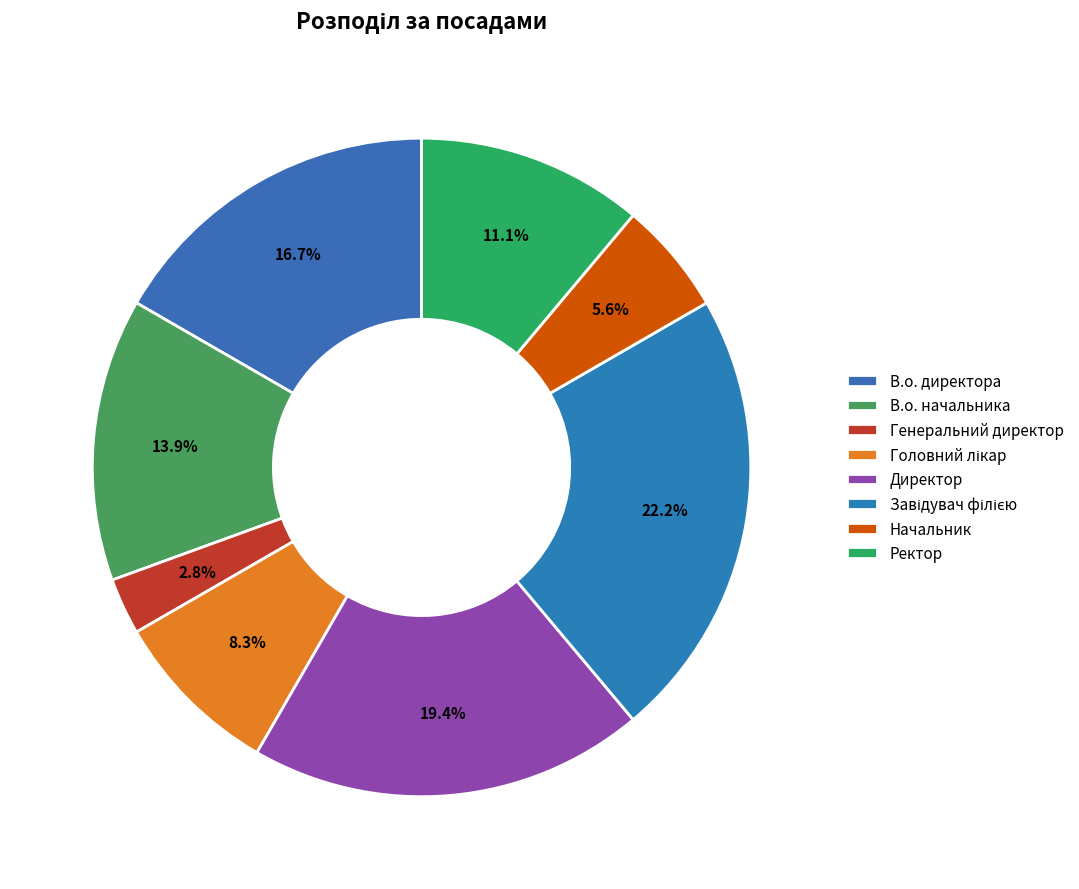

Count the number of slices in the pie.

8